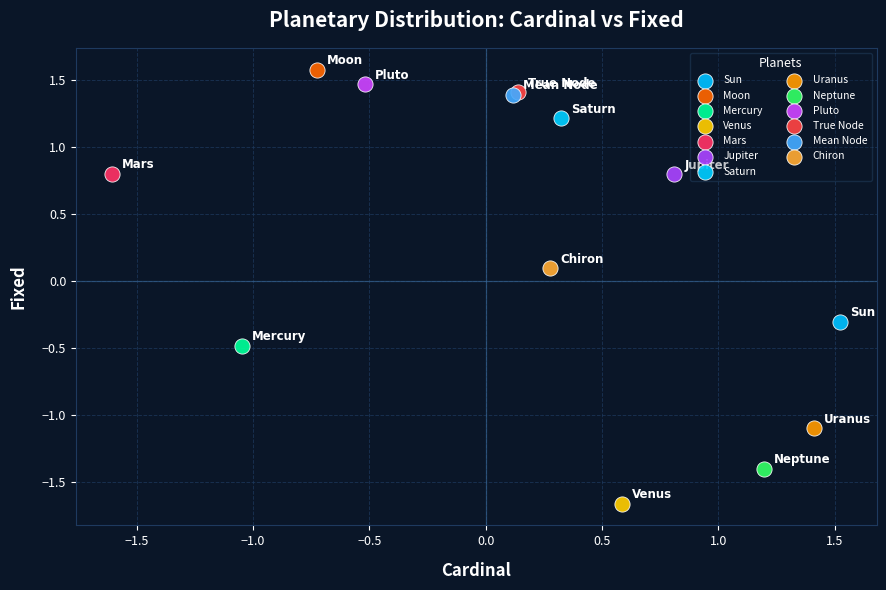

What are all the series names shown in the legend?

Sun, Moon, Mercury, Venus, Mars, Jupiter, Saturn, Uranus, Neptune, Pluto, True Node, Mean Node, Chiron